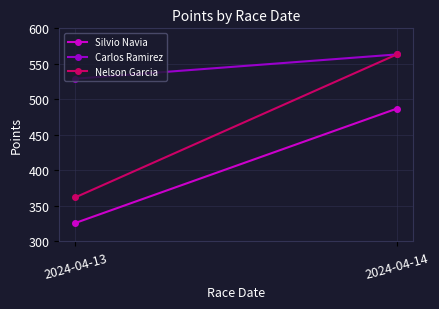

The value of Nelson Garcia at 2024-04-13 is 219.6. True or false?

False